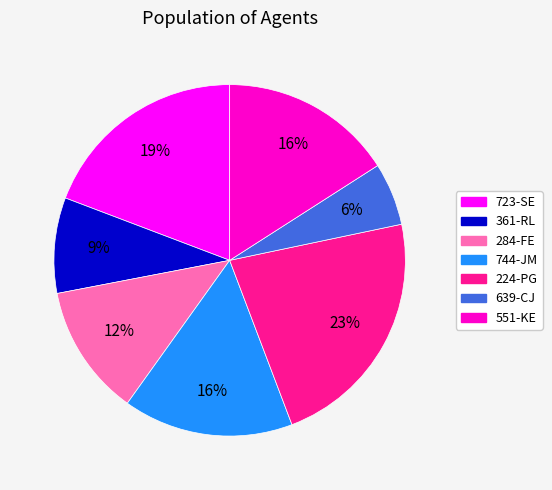

Is it true that 284-FE is 12% of the pie?

True